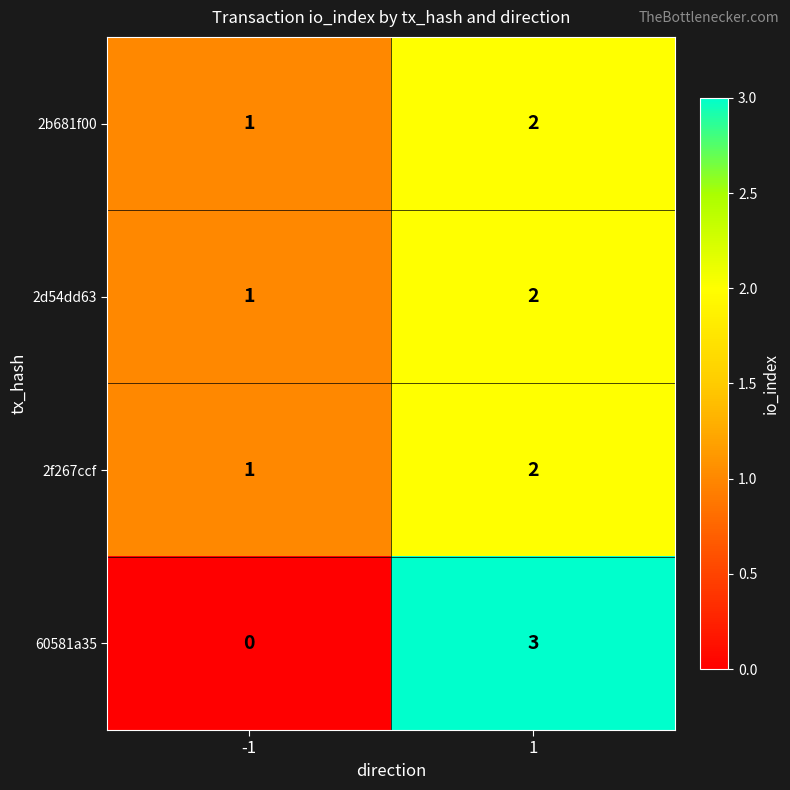

Reading left to right, extract all data points from this chart.

2b681f00: 1	2
2d54dd63: 1	2
2f267ccf: 1	2
60581a35: 0	3